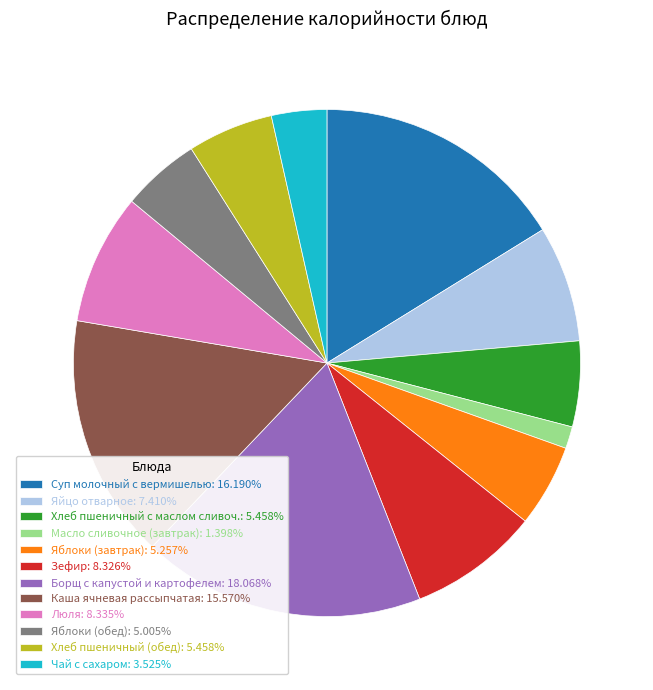

Is it true that Чай с сахаром is 4% of the pie?

True